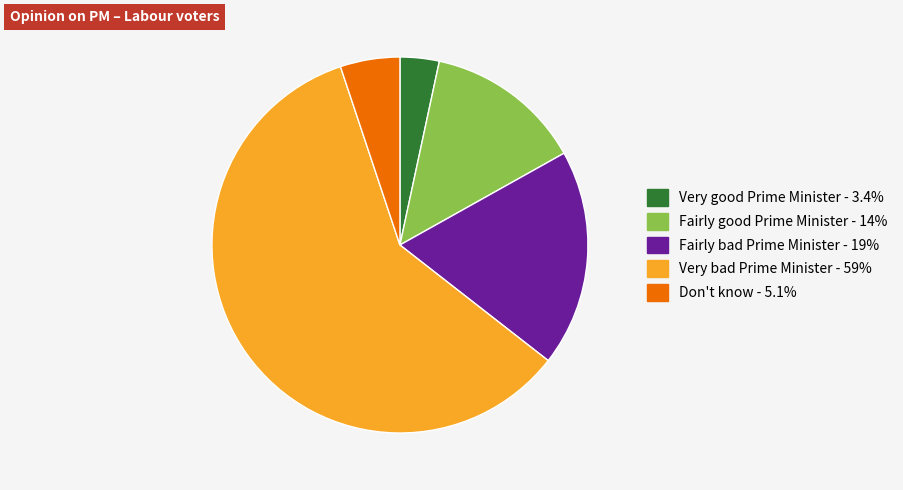

Is the sum of Don't know and Very bad Prime Minister greater than half?

Yes